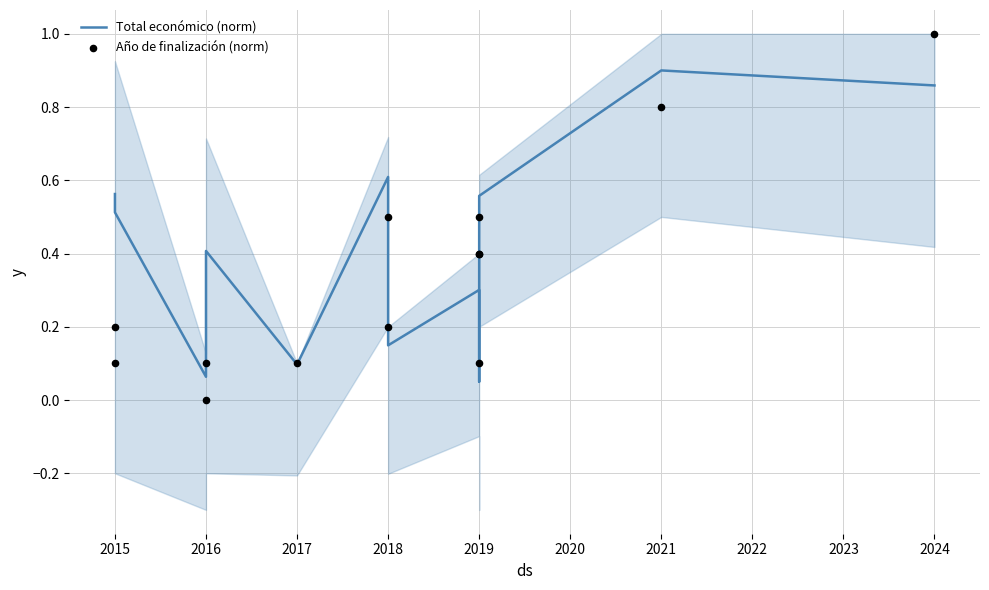

Which series has the widest spread of Y values?

Año de finalización (norm)